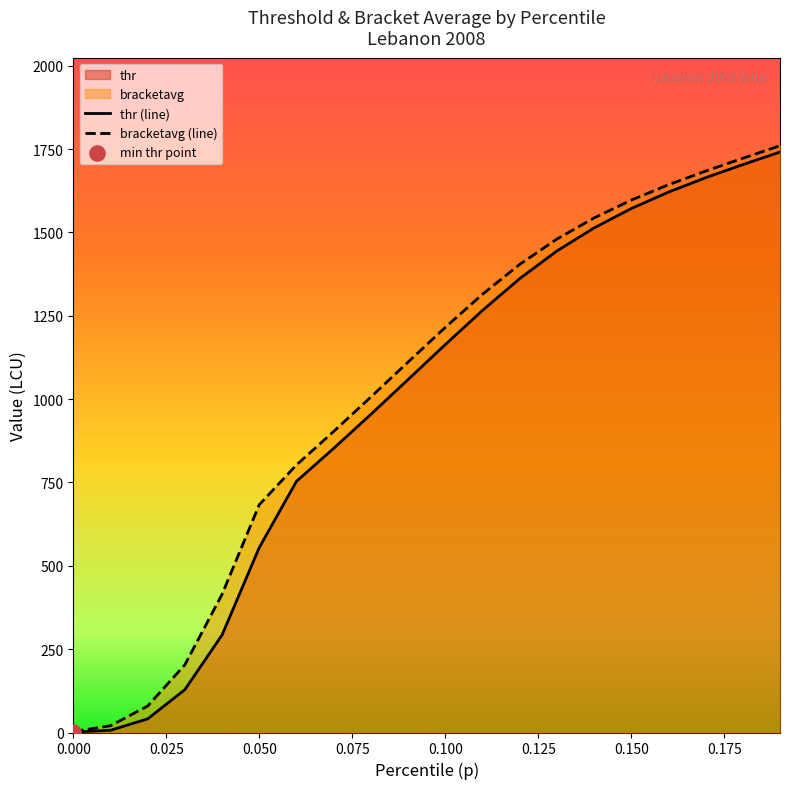

Which series has the largest total across all categories?

bracketavg (line)